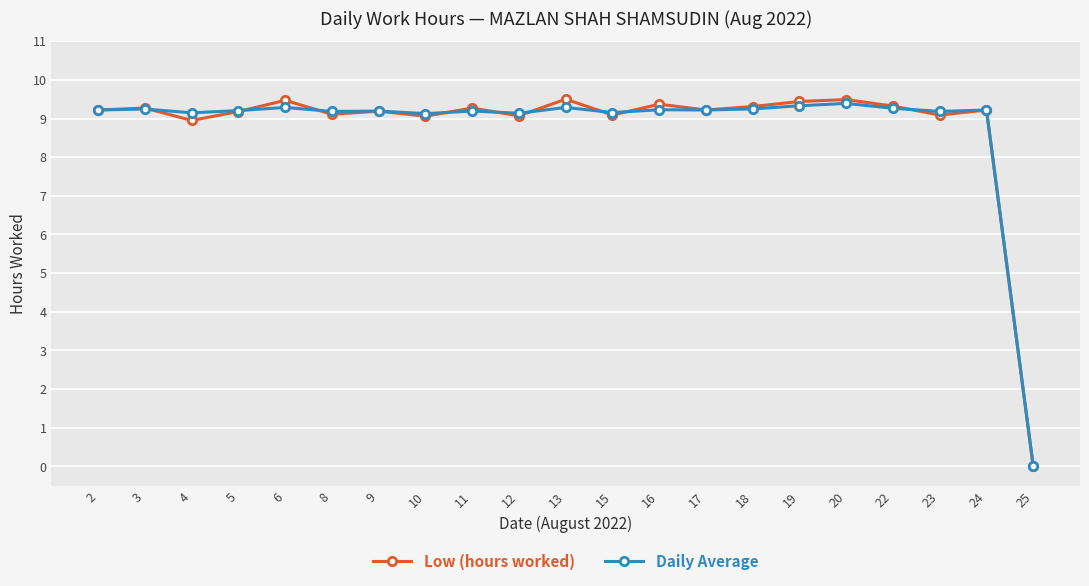

True or false: Low (hours worked) and Daily Average cross at least once.

True